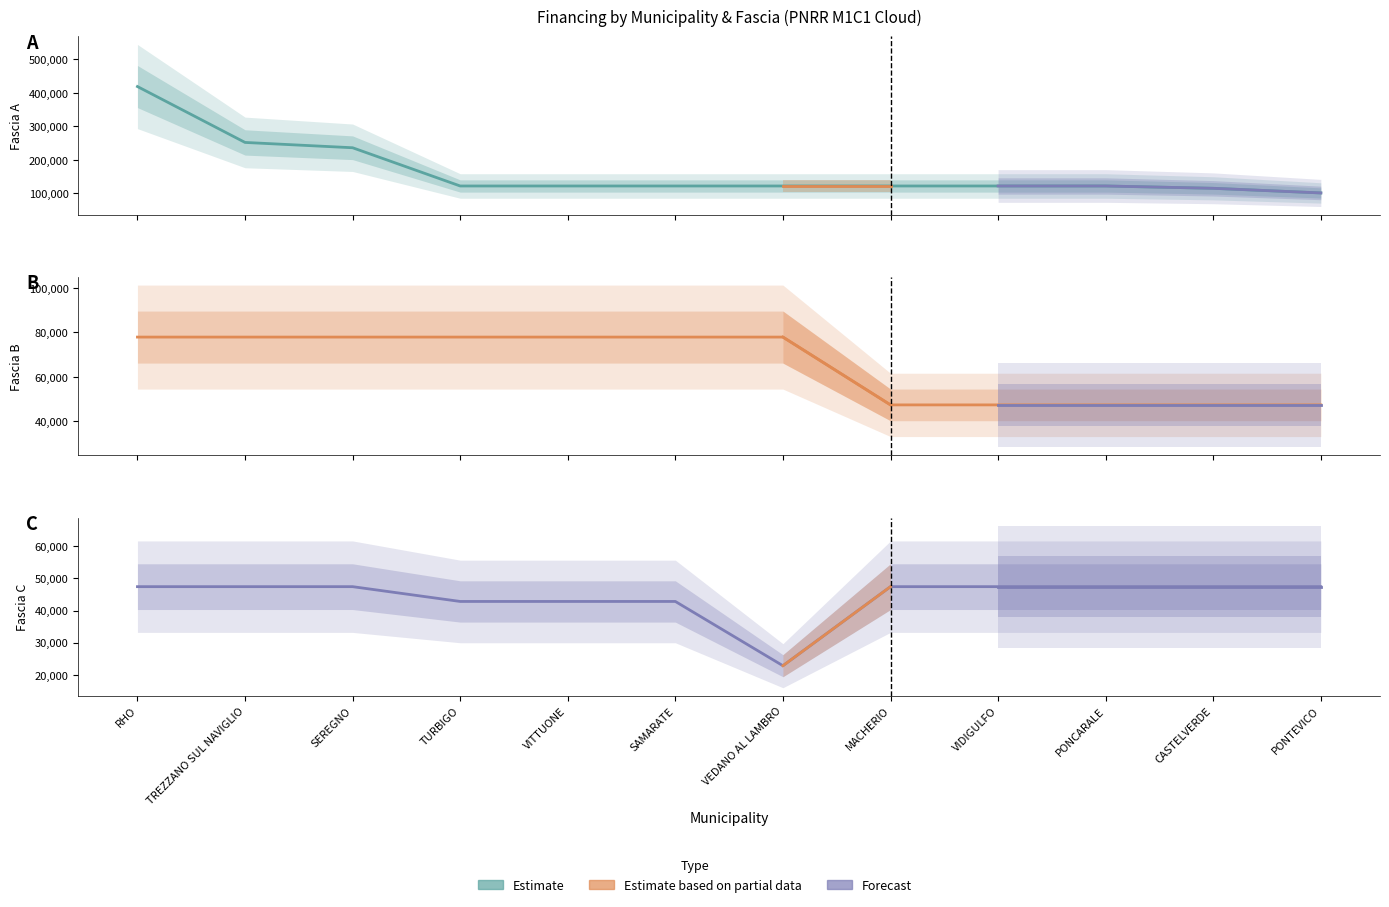

Which label corresponds to the smallest value in the chart?

VEDANO AL LAMBRO